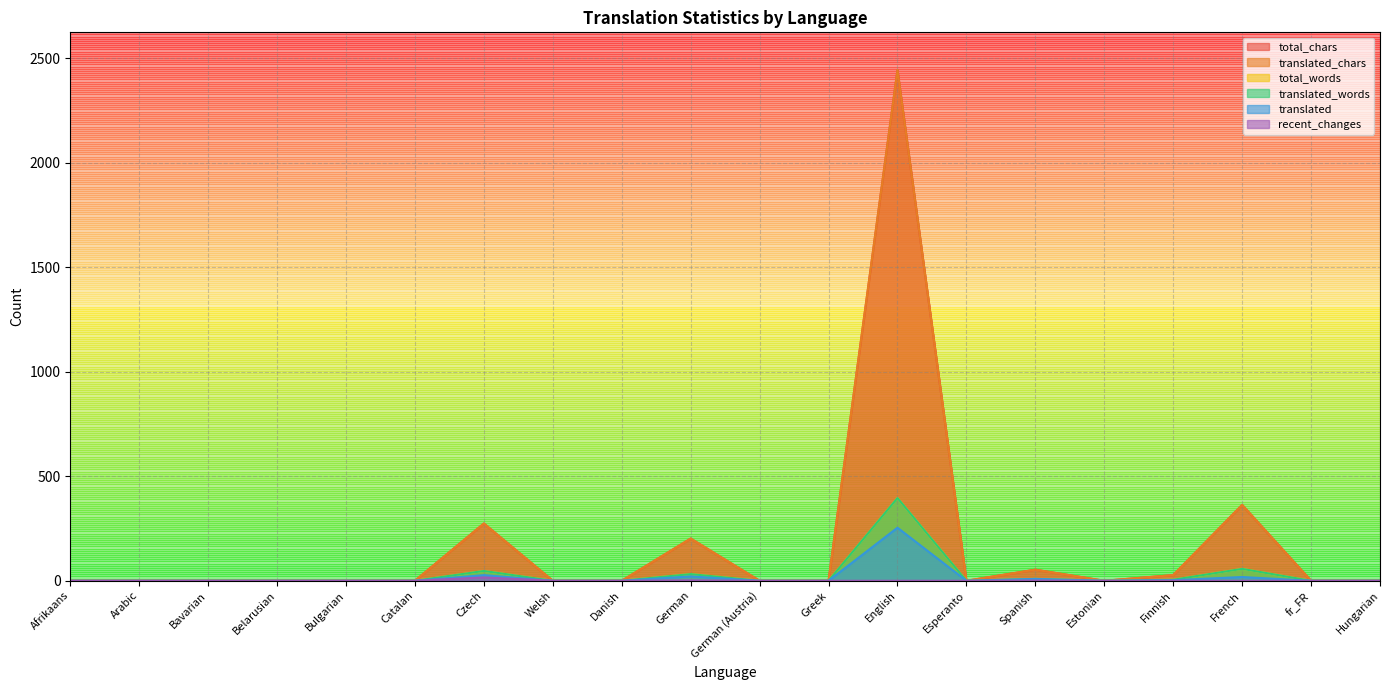

How many values in the recent_changes series exceed 0?

3